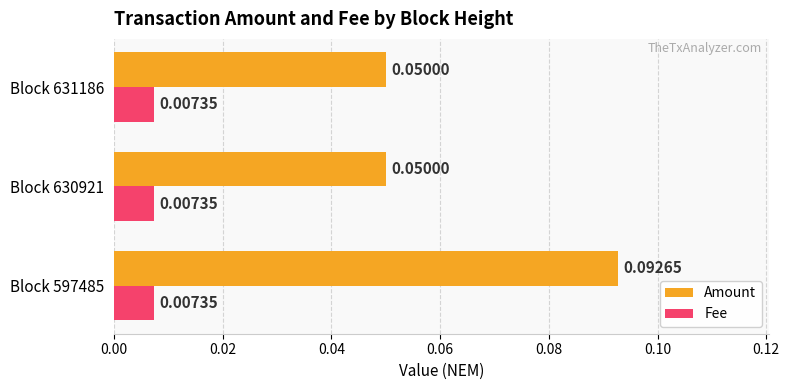

At which category is the sum across all series the highest?

Block 597485